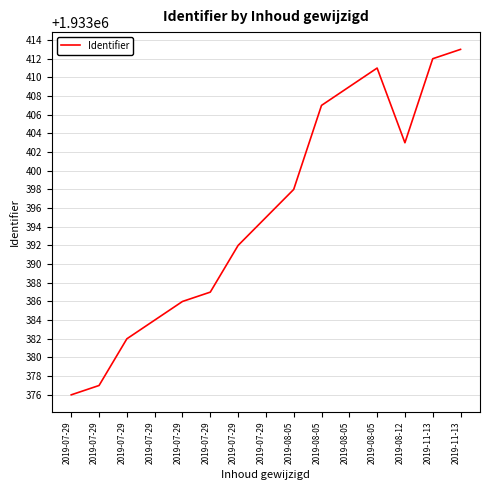

What is the change in value from 2019-07-29 to 2019-07-29?

+3